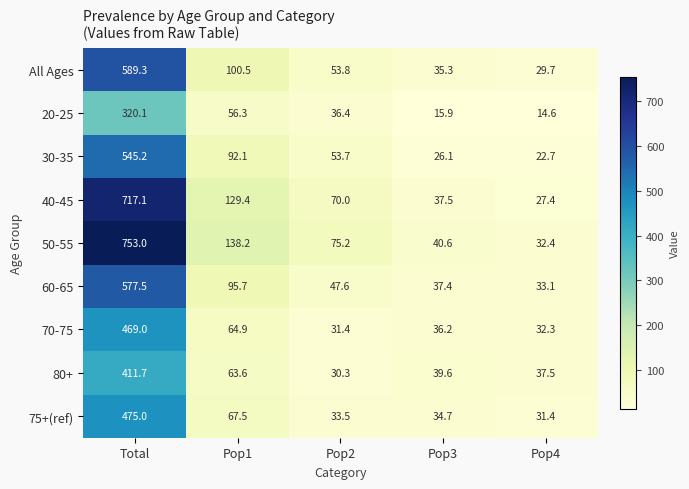

Rank the series at Pop1 from highest to lowest value.

50-55, 40-45, All Ages, 60-65, 30-35, 75+(ref), 70-75, 80+, 20-25